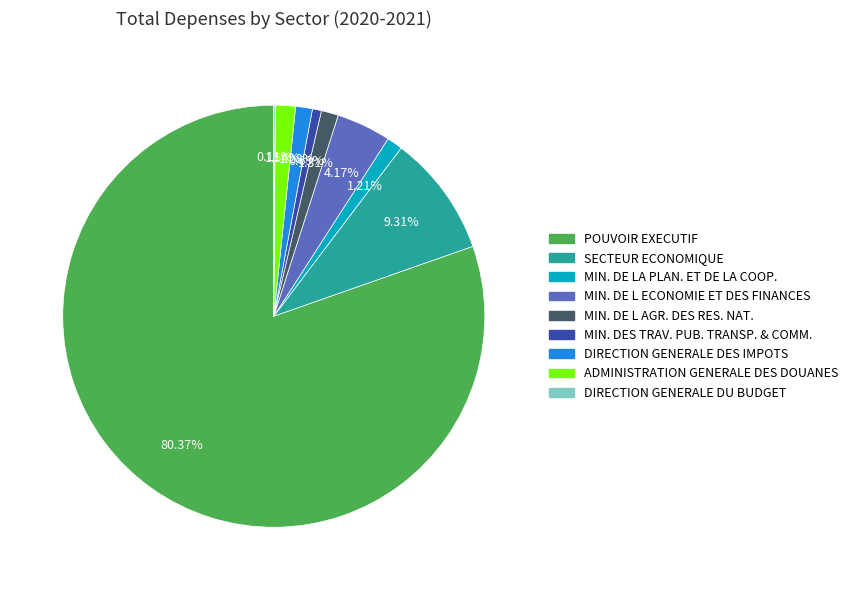

To the nearest percent, what is the average slice percentage?

11%